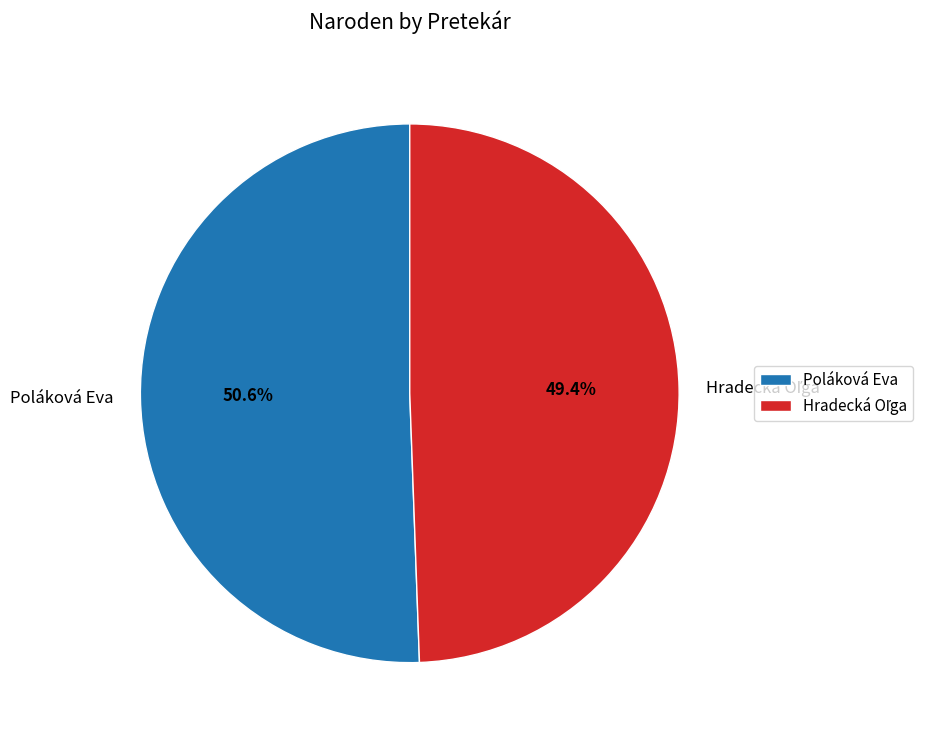

What is the largest slice in the pie chart?

Poláková Eva